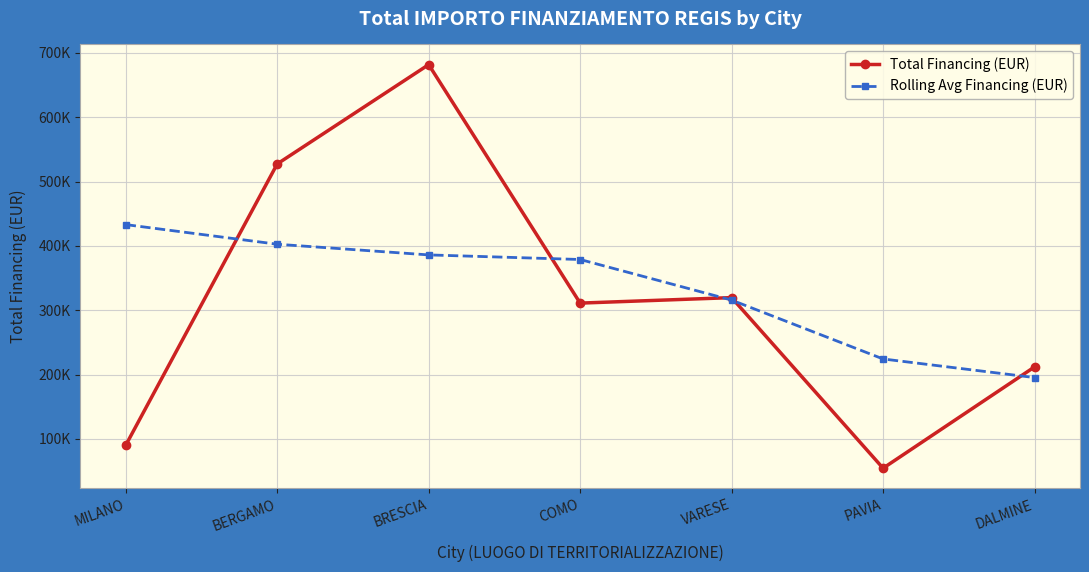

What is the difference between the highest and lowest values at MILANO?

342853.4